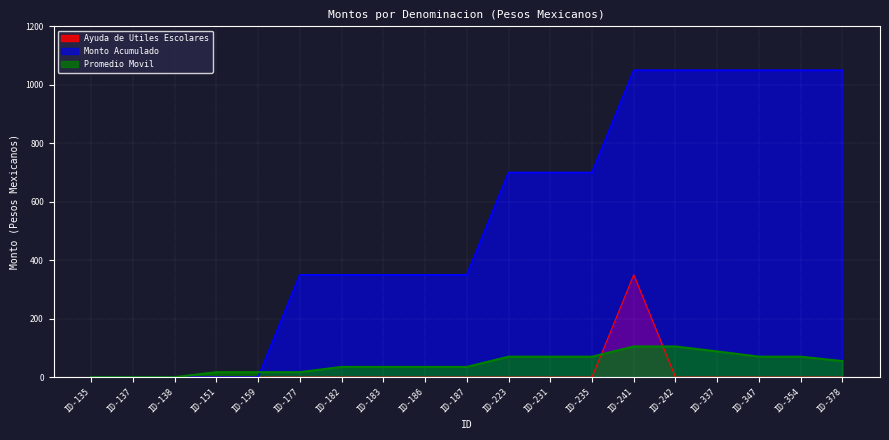

True or false: Promedio Movil has more than 1 points higher than both neighbors.

False